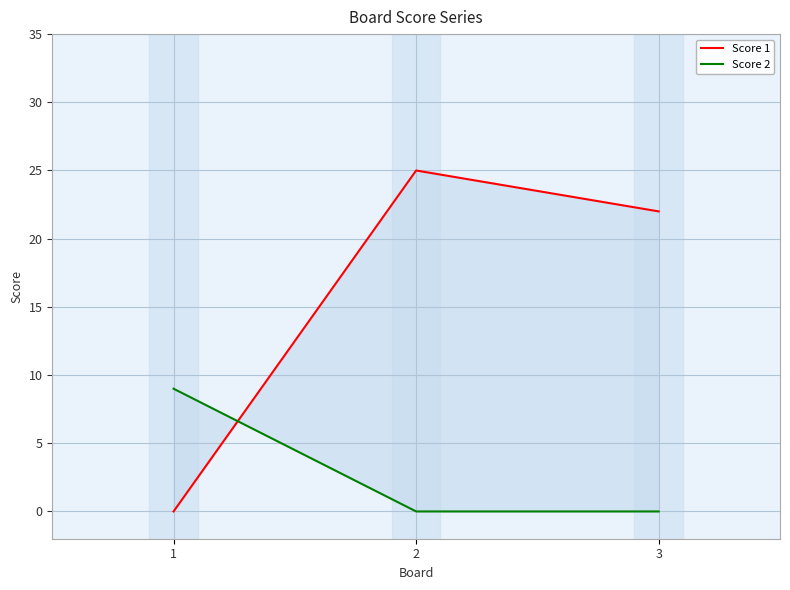

How many distinct data groups are displayed?

2